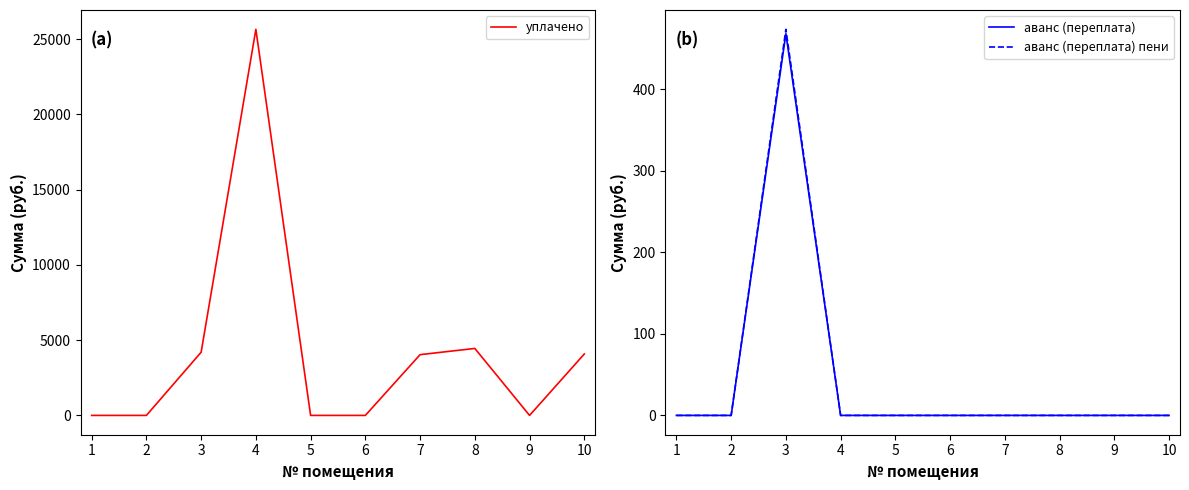

At which label does уплачено first exceed 4038?

3